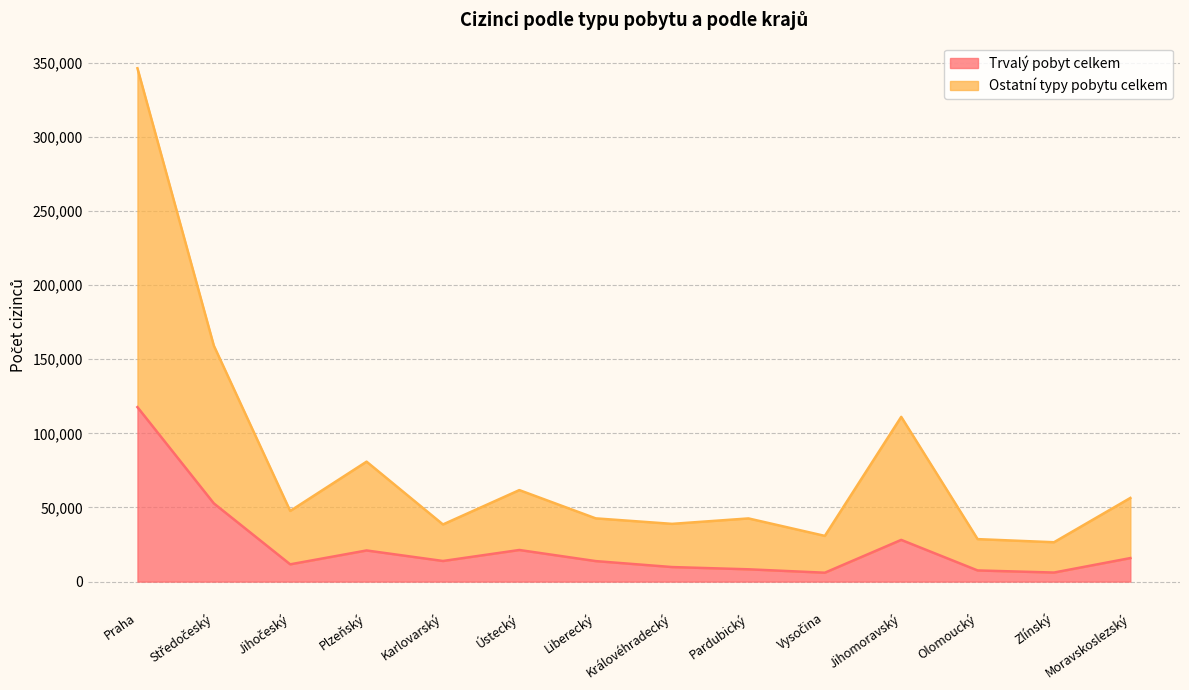

What is the difference between the highest and lowest values at Plzeňský?

59911